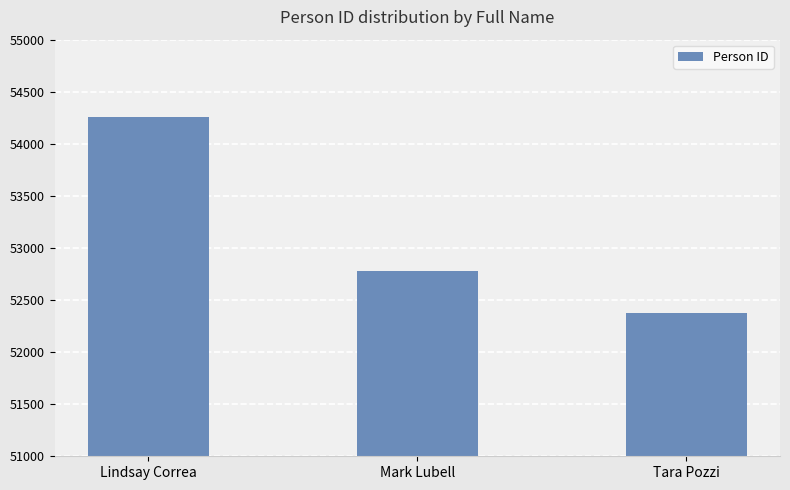

Reading left to right, extract all data points from this chart.

Lindsay Correa=54254	Mark Lubell=52781	Tara Pozzi=52371